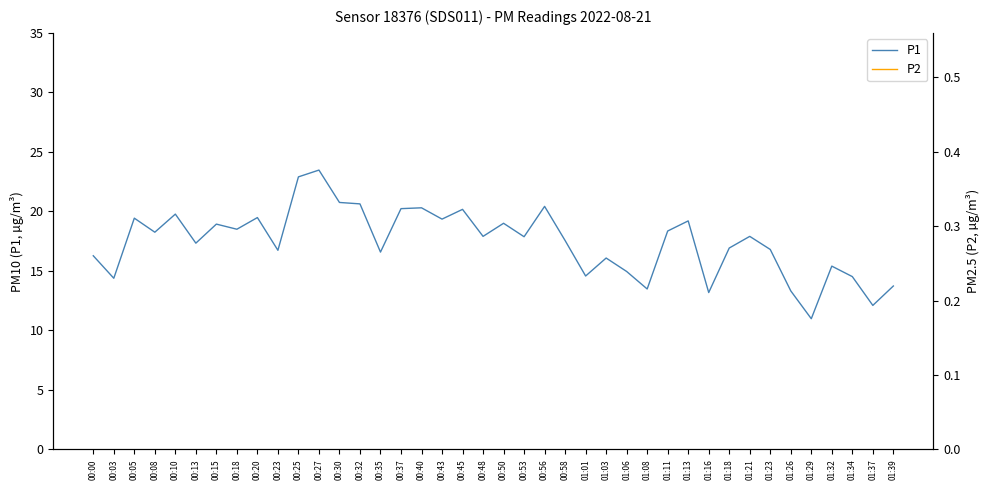

The P1 series shows 18.2 at 01:29. True or false?

False